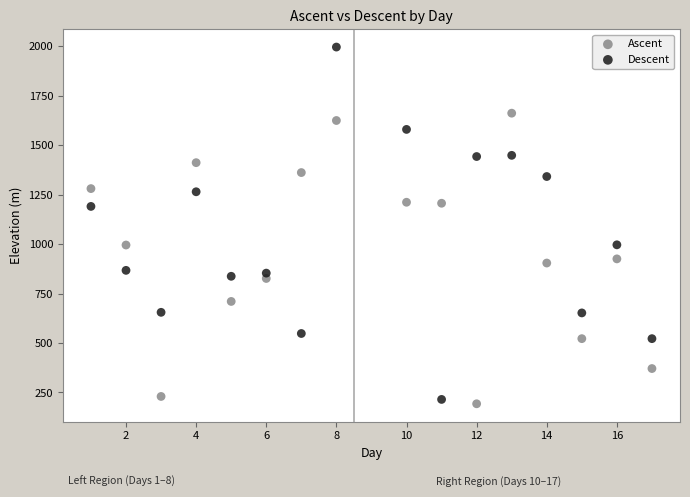

Which series has the largest Y range (max minus min)?

Descent